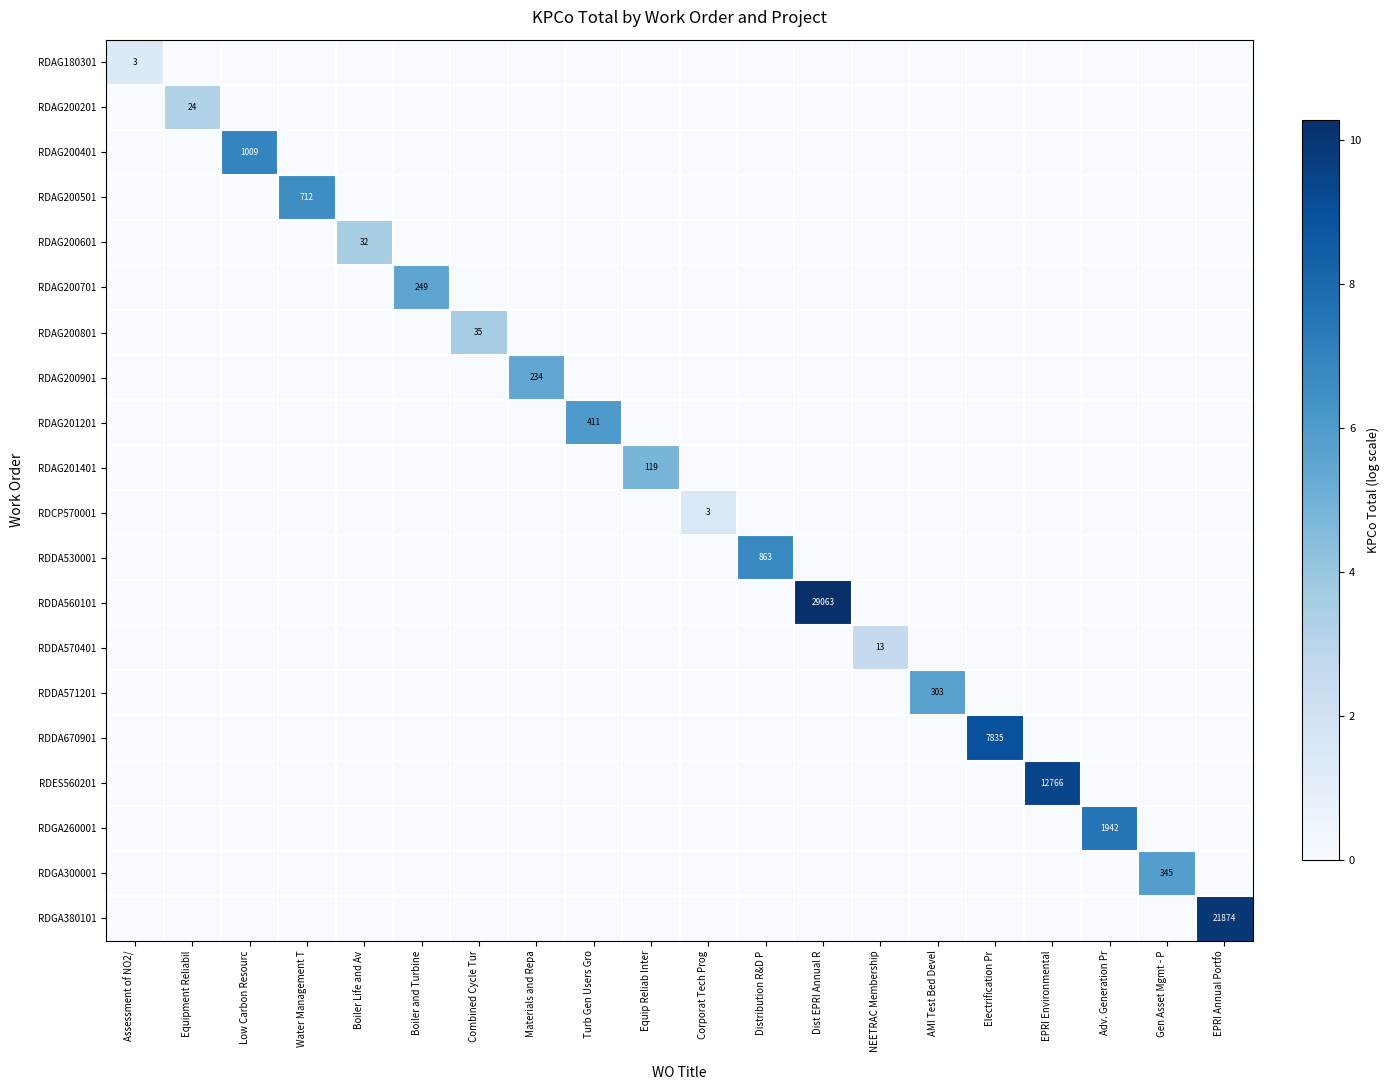

How many data points in RDAG200701 are above 0?

1